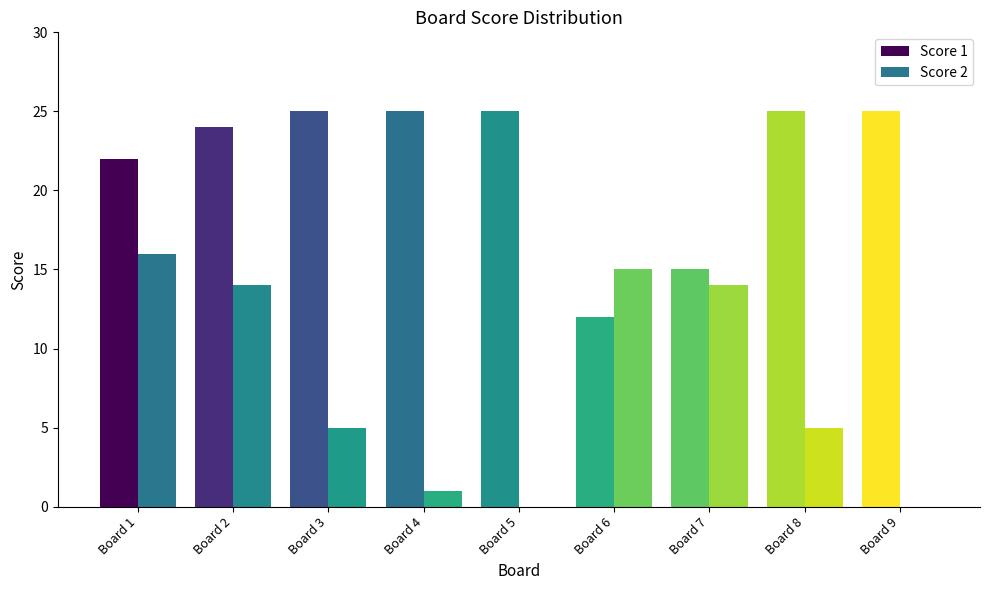

Which series has the largest total across all categories?

Score 1